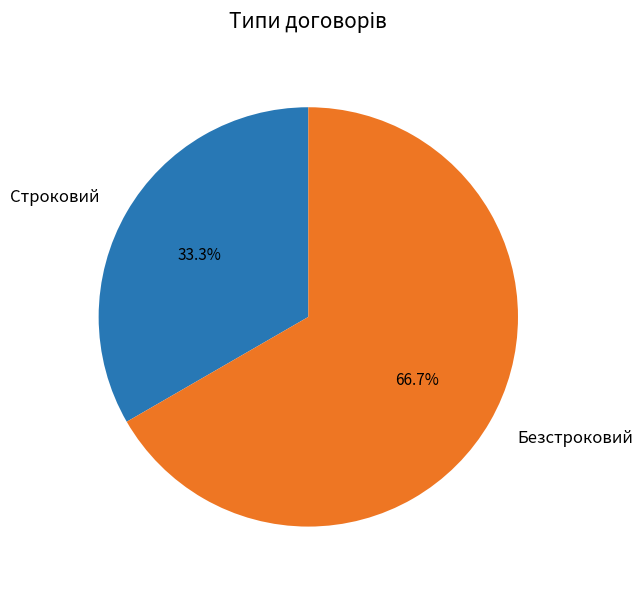

Combined, what portion of the pie is Безстроковий and Строковий?

100.0%